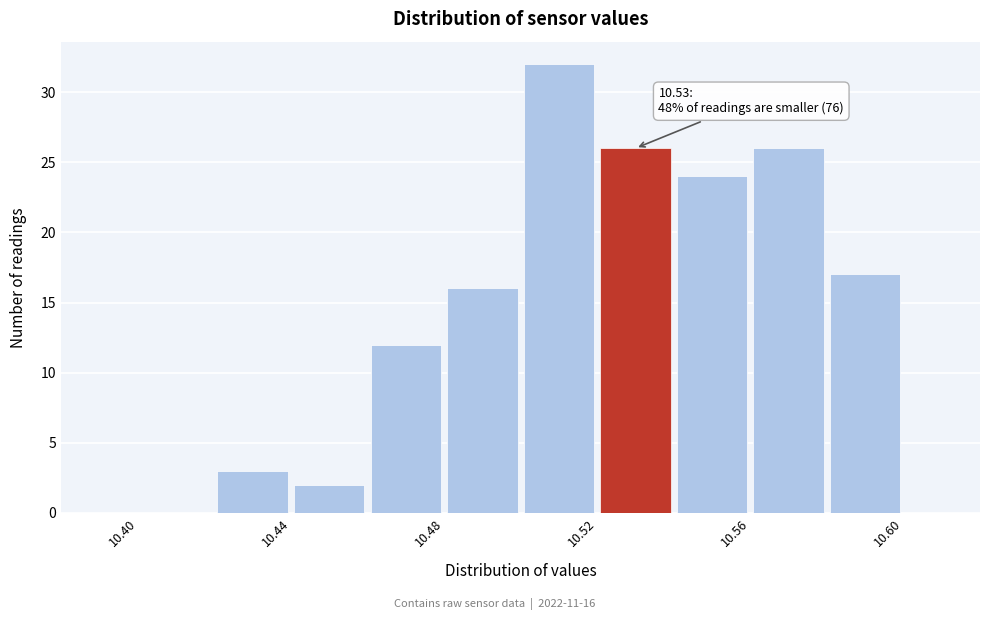

Which range on the x-axis has the tallest bar?

10.50 to 10.52